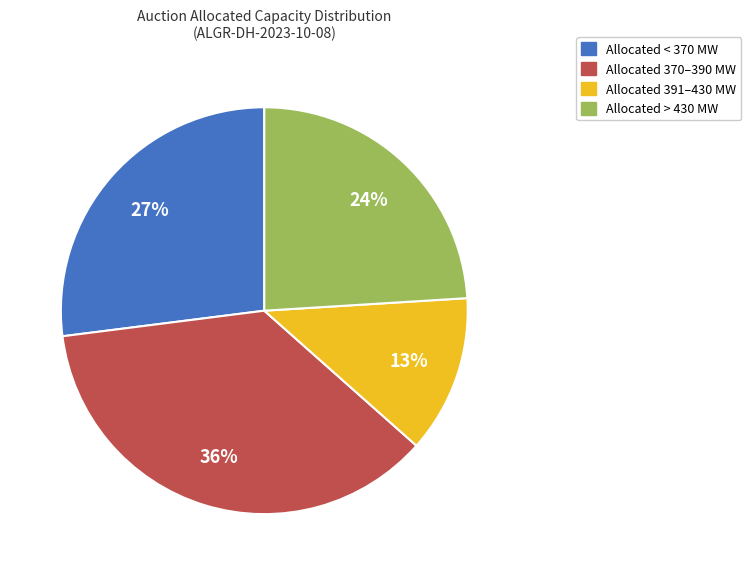

Approximately how many times larger is the value at Allocated 370–390 MW compared to Allocated < 370 MW?

1.3